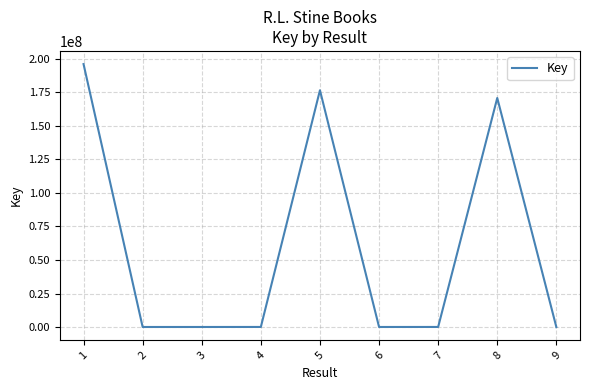

What is the change in value from 5 to 6?

-176425227